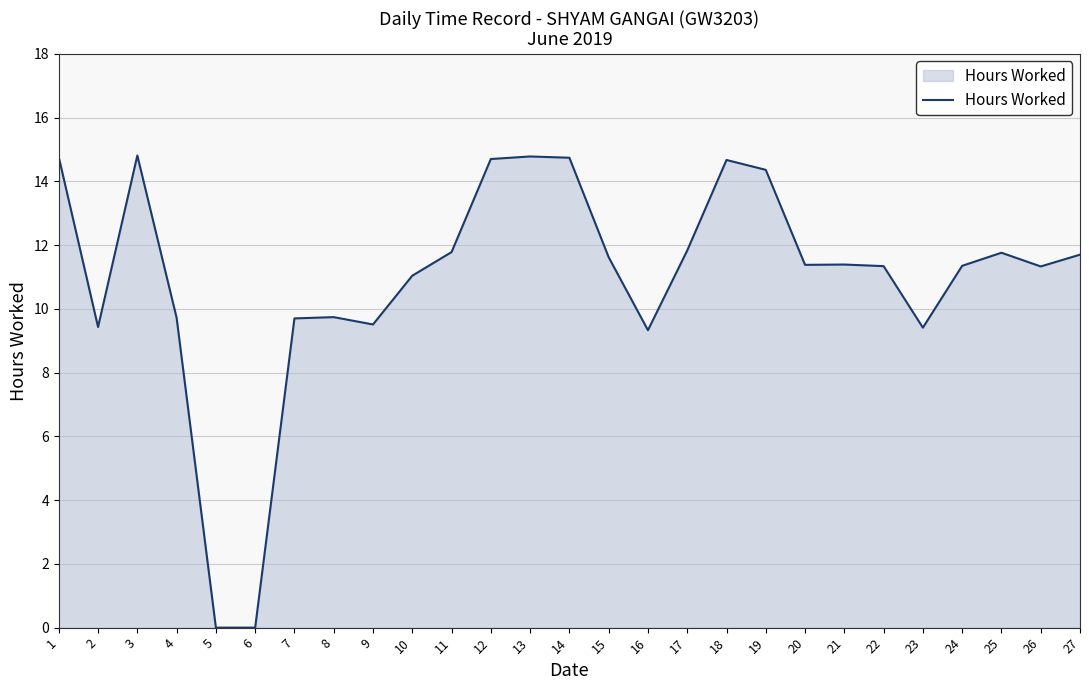

Where is the first local minimum?

2